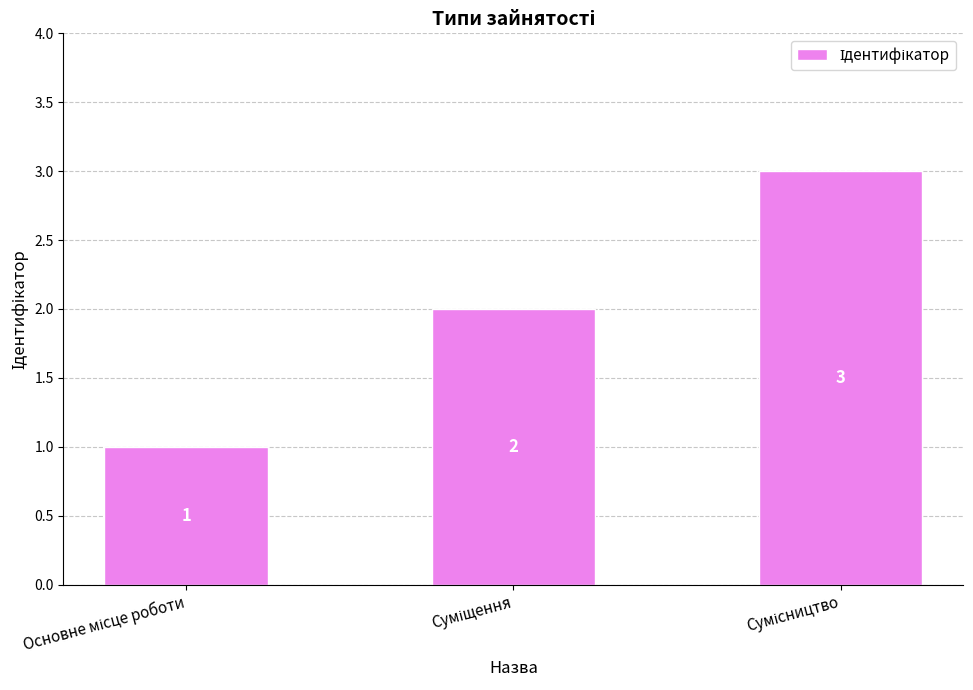

How many values are between 1 and 3?

3